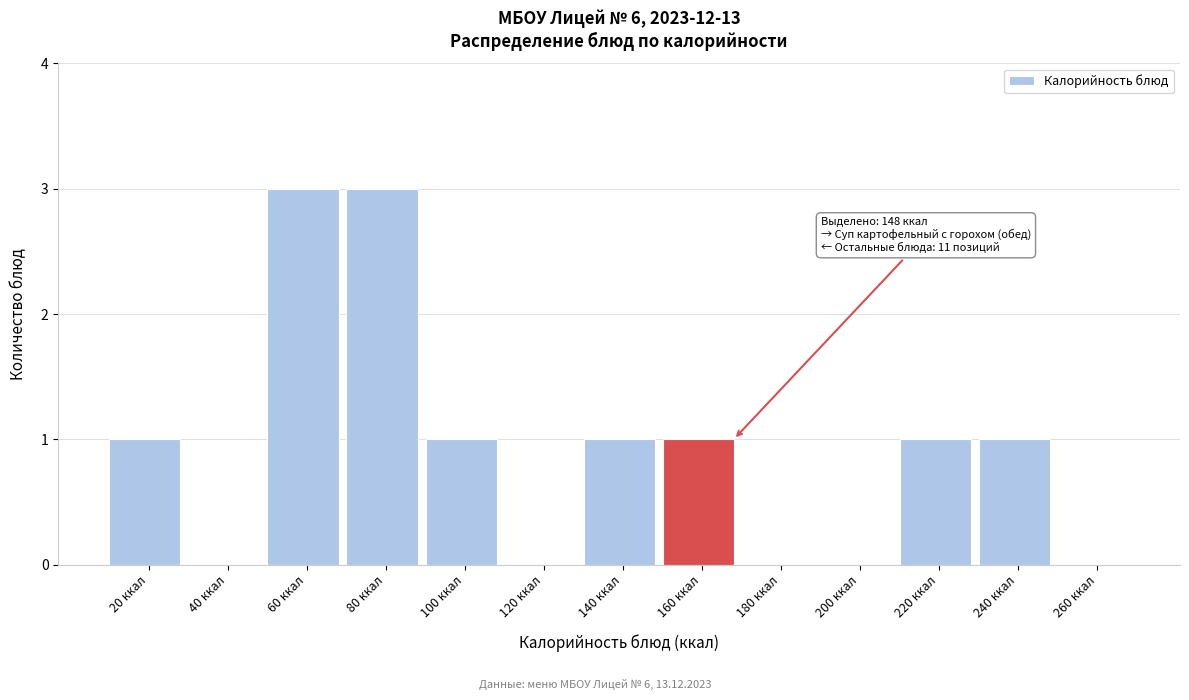

Reading left to right, list all the values displayed in this chart.

20 ккал=1	40 ккал=0	60 ккал=3	80 ккал=3	100 ккал=1	120 ккал=0	140 ккал=1	160 ккал=1	180 ккал=0	200 ккал=0	220 ккал=1	240 ккал=1	260 ккал=0